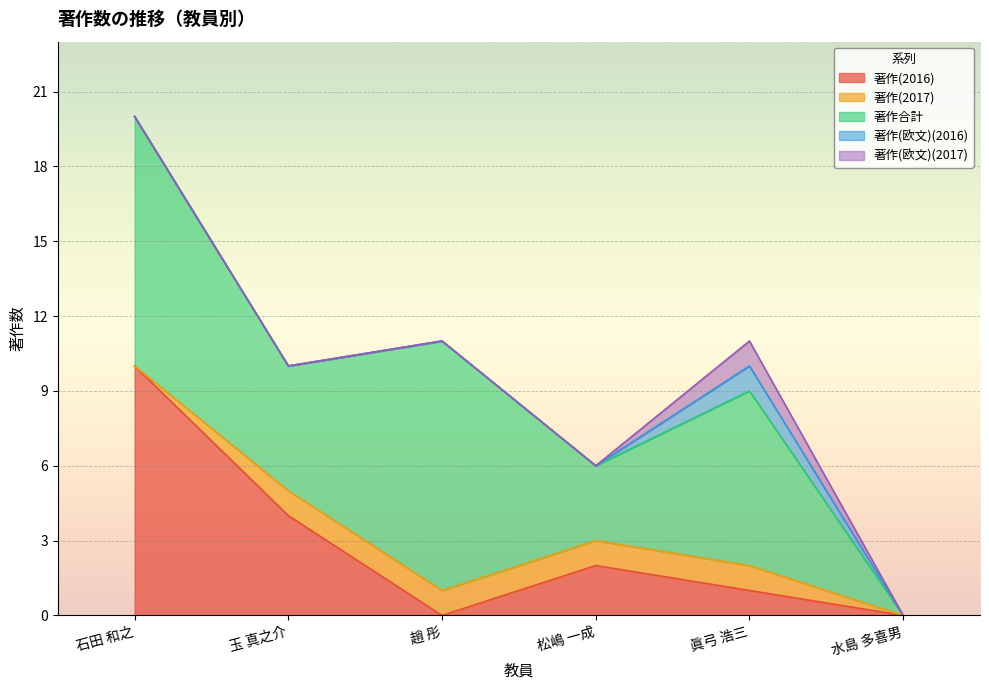

Where is 著作(2016) nearest to the value 5?

玉 真之介